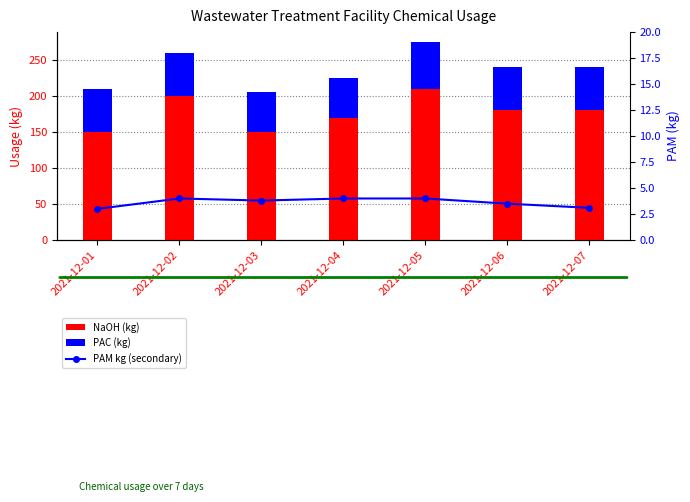

The value of PAC (kg) at 2021-12-07 is 60.0. True or false?

True